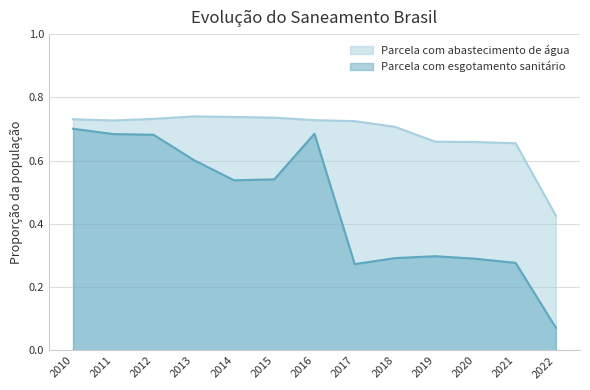

Does the chart display data point markers on the line(s)?

No